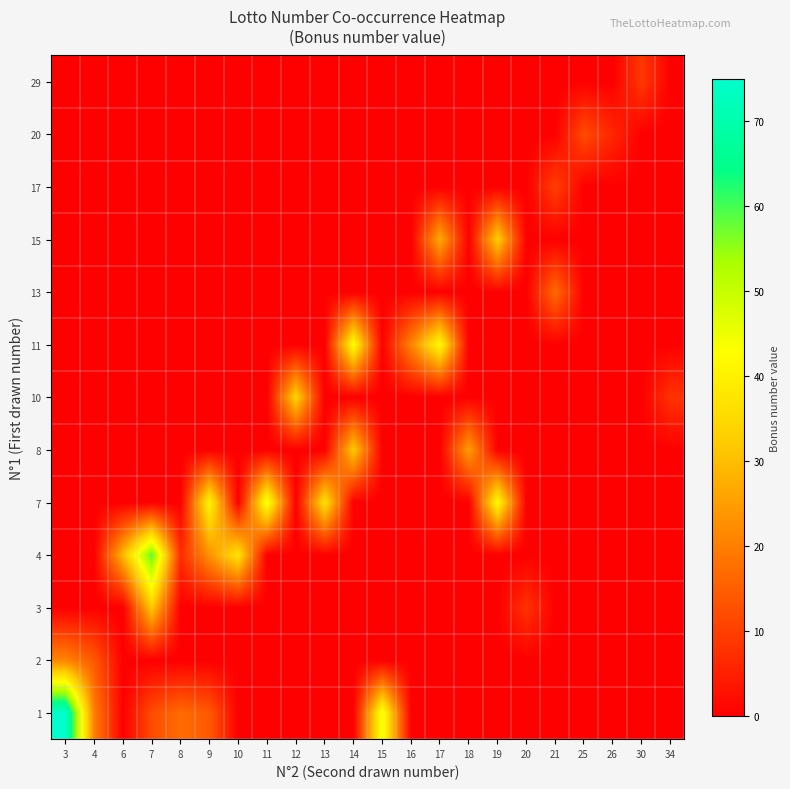

Reading left to right, extract all data points from this chart.

1: 3=75	4=20	6=0	7=12	8=17	9=14	10=0	11=0	12=0	13=0	14=0	15=45	16=0	17=0	18=0	19=0	20=0	21=0	25=0	26=0	30=0	34=0
2: 3=21	4=14	6=0	7=0	8=0	9=0	10=0	11=0	12=0	13=0	14=0	15=0	16=0	17=0	18=0	19=0	20=0	21=0	25=0	26=0	30=0	34=0
3: 3=0	4=0	6=0	7=32	8=0	9=0	10=0	11=0	12=0	13=0	14=0	15=0	16=0	17=0	18=0	19=0	20=8	21=0	25=0	26=0	30=0	34=0
4: 3=0	4=0	6=29	7=59	8=7	9=23	10=37	11=0	12=0	13=0	14=0	15=0	16=0	17=0	18=0	19=0	20=0	21=0	25=0	26=0	30=0	34=0
7: 3=0	4=0	6=0	7=0	8=0	9=41	10=0	11=45	12=0	13=37	14=0	15=0	16=0	17=0	18=0	19=42	20=0	21=0	25=0	26=0	30=0	34=0
8: 3=0	4=0	6=0	7=0	8=0	9=0	10=0	11=0	12=0	13=0	14=32	15=0	16=0	17=0	18=25	19=0	20=0	21=0	25=0	26=0	30=0	34=0
10: 3=0	4=0	6=0	7=0	8=0	9=0	10=0	11=0	12=34	13=0	14=0	15=0	16=0	17=0	18=0	19=0	20=0	21=0	25=0	26=0	30=0	34=8
11: 3=0	4=0	6=0	7=0	8=0	9=0	10=0	11=0	12=0	13=0	14=43	15=0	16=21	17=42	18=0	19=0	20=0	21=0	25=0	26=0	30=0	34=0
13: 3=0	4=0	6=0	7=0	8=0	9=0	10=0	11=0	12=0	13=0	14=0	15=0	16=0	17=0	18=0	19=0	20=0	21=17	25=0	26=0	30=0	34=0
15: 3=0	4=0	6=0	7=0	8=0	9=0	10=0	11=0	12=0	13=0	14=0	15=0	16=0	17=27	18=0	19=33	20=0	21=0	25=0	26=0	30=0	34=0
17: 3=0	4=0	6=0	7=0	8=0	9=0	10=0	11=0	12=0	13=0	14=0	15=0	16=0	17=0	18=0	19=0	20=0	21=10	25=0	26=0	30=0	34=0
20: 3=0	4=0	6=0	7=0	8=0	9=0	10=0	11=0	12=0	13=0	14=0	15=0	16=0	17=0	18=0	19=0	20=0	21=0	25=12	26=6	30=0	34=0
29: 3=0	4=0	6=0	7=0	8=0	9=0	10=0	11=0	12=0	13=0	14=0	15=0	16=0	17=0	18=0	19=0	20=0	21=0	25=0	26=0	30=9	34=0